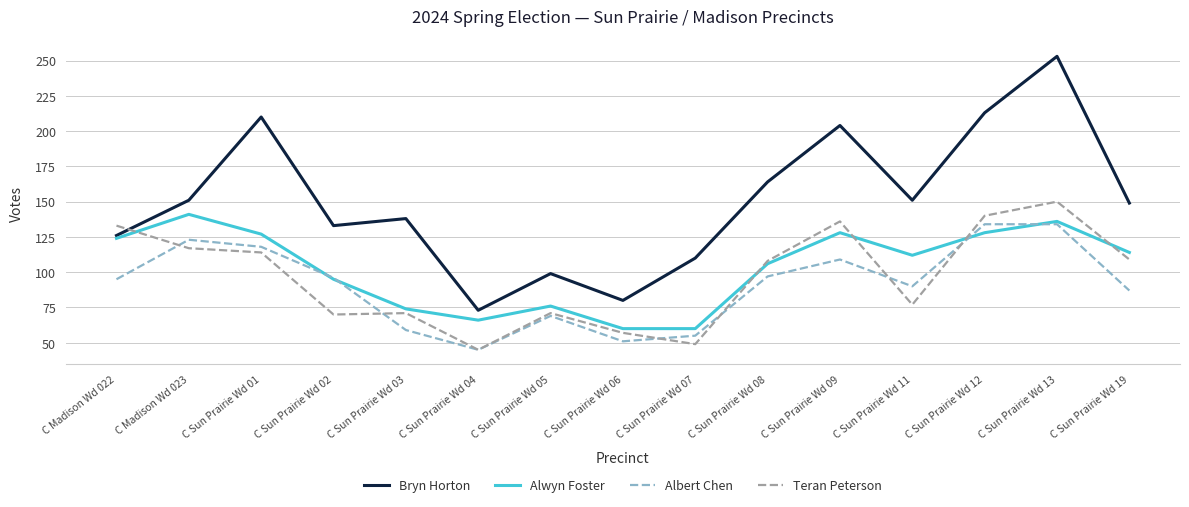

Count the number of data series in this chart.

4